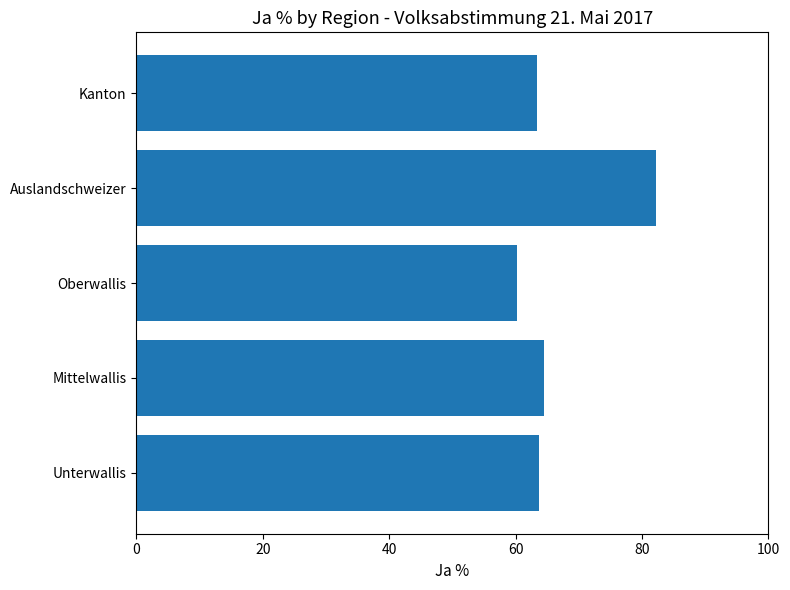

The chart shows a value of 60.2 at Oberwallis. True or false?

True